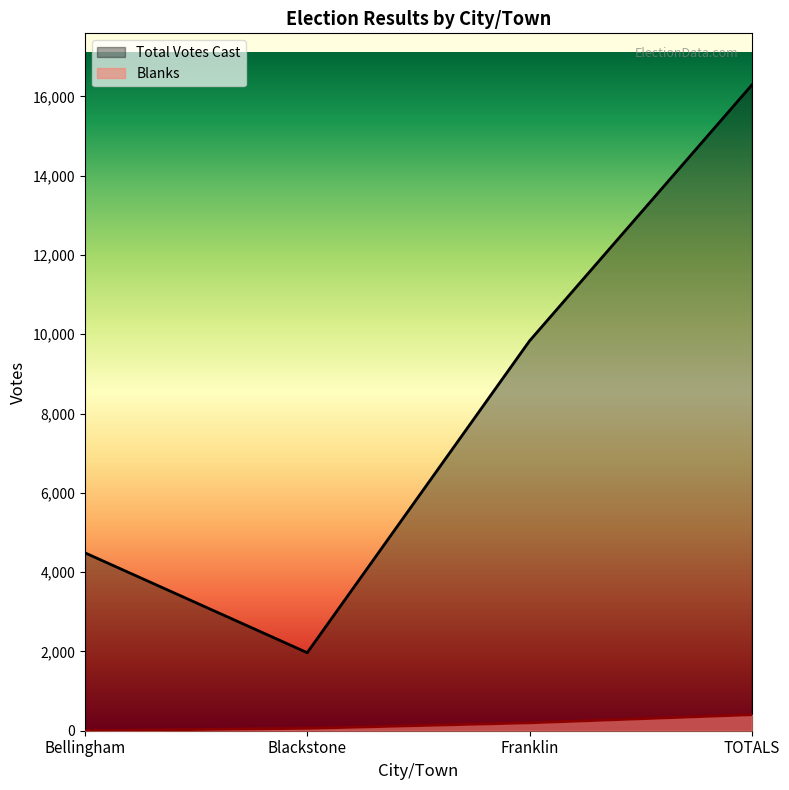

Between Bellingham and TOTALS, which series saw the biggest shift?

Total Votes Cast